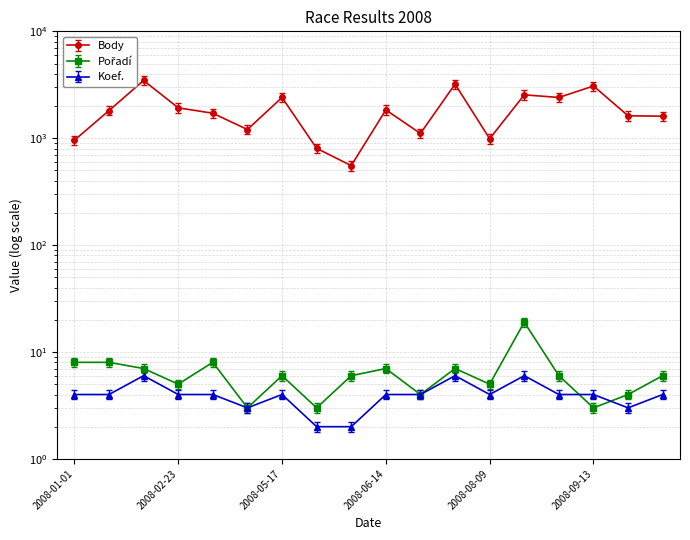

List the labels in order of Koef. value, largest first.

2008-02-16, 2008-07-03, 2008-08-13, 2008-01-01, 2008-01-18, 2008-02-23, 2008-05-03, 2008-05-17, 2008-06-14, 2008-06-21, 2008-08-09, 2008-09-06, 2008-09-13, 2008-10-11, 2008-05-10, 2008-10-04, 2008-05-24, 2008-05-31